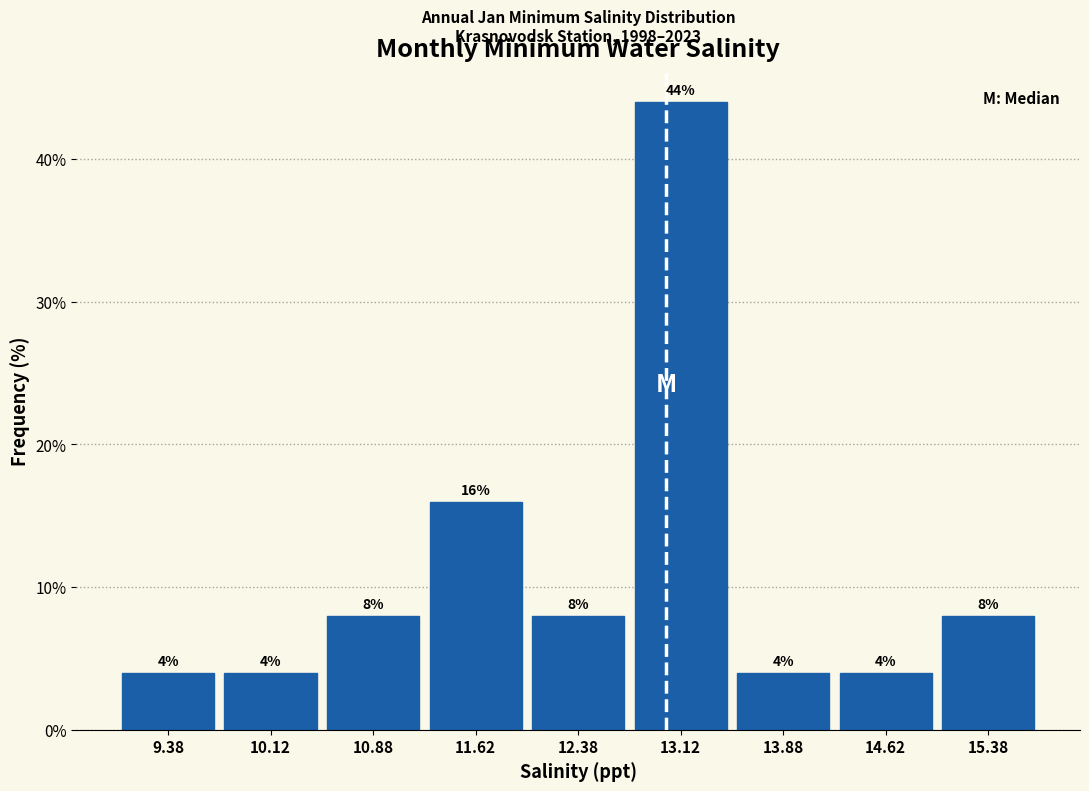

Which range on the x-axis has the tallest bar?

12.75 to 13.50